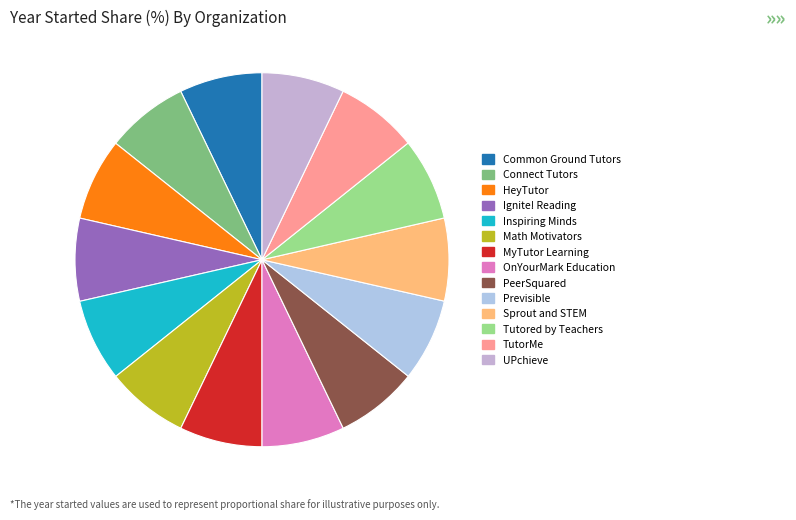

What percentage is NOT represented by Sprout and STEM?

92.9%